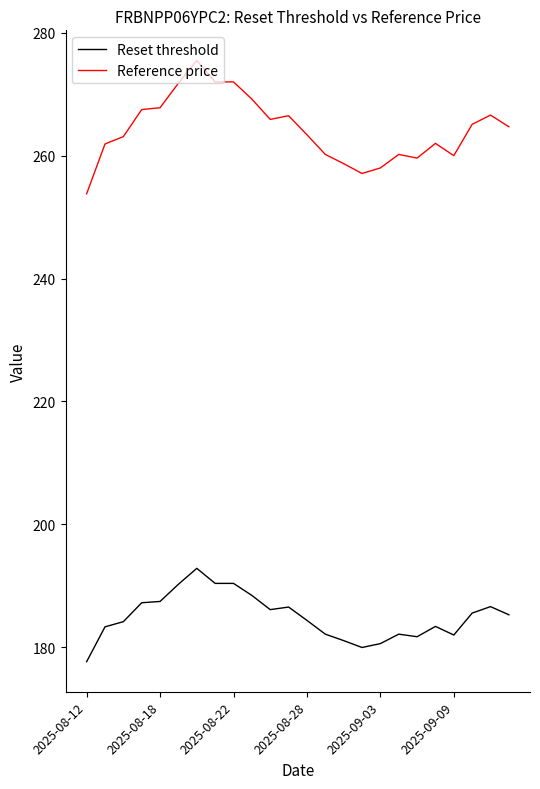

Which series has the largest range (max minus min)?

Reference price